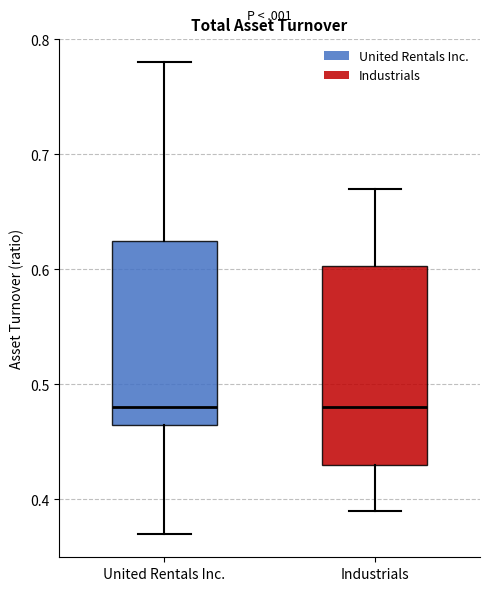

Where does the lower whisker of the box for Industrials end on the y-axis? The values are not printed on the chart, so give them approximately, as read against the axis.

0.39